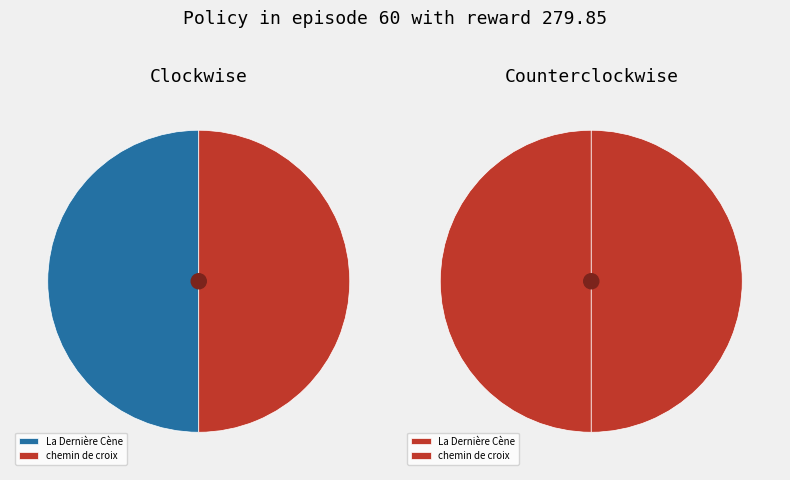

To the nearest percent, what is the average slice percentage?

50%